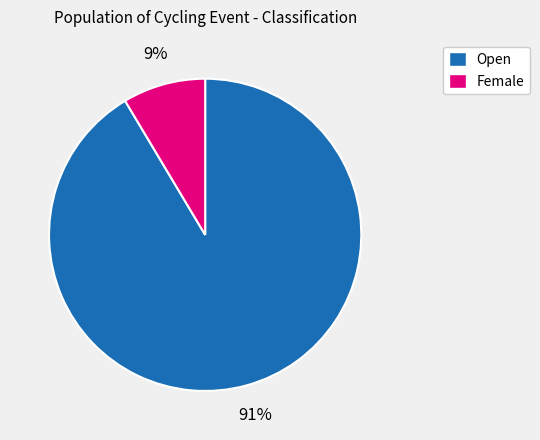

Between Open and Female, which is larger?

Open